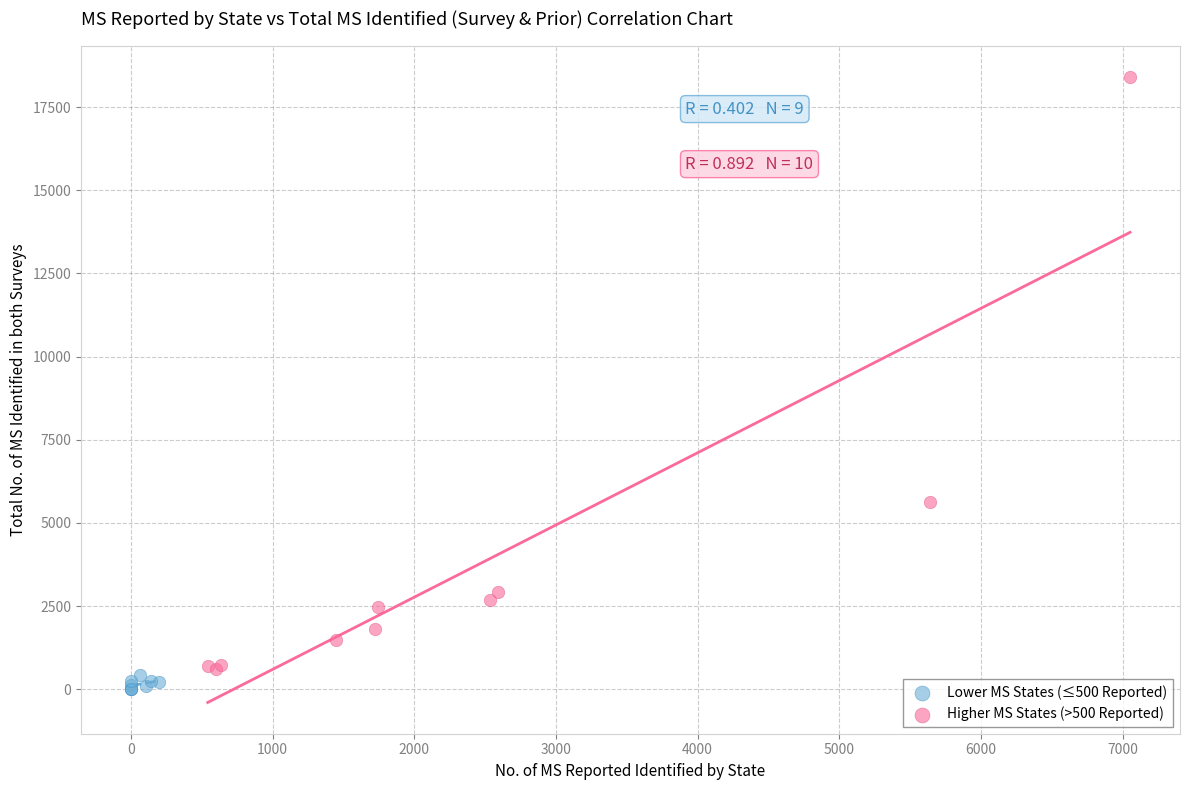

Which series reaches the maximum Y coordinate?

Higher MS States (>500 Reported)